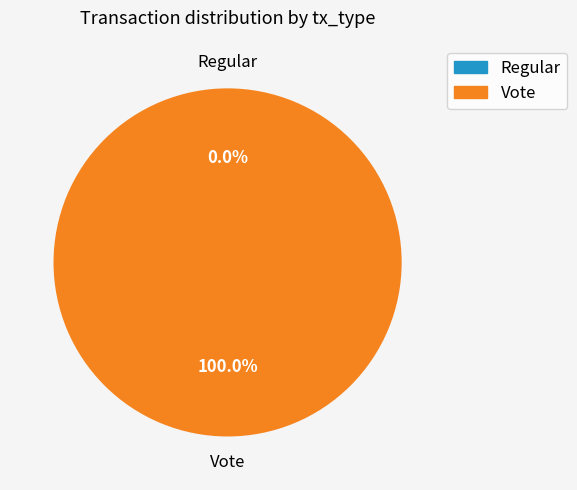

Is it true that Regular is 0% of the pie?

True